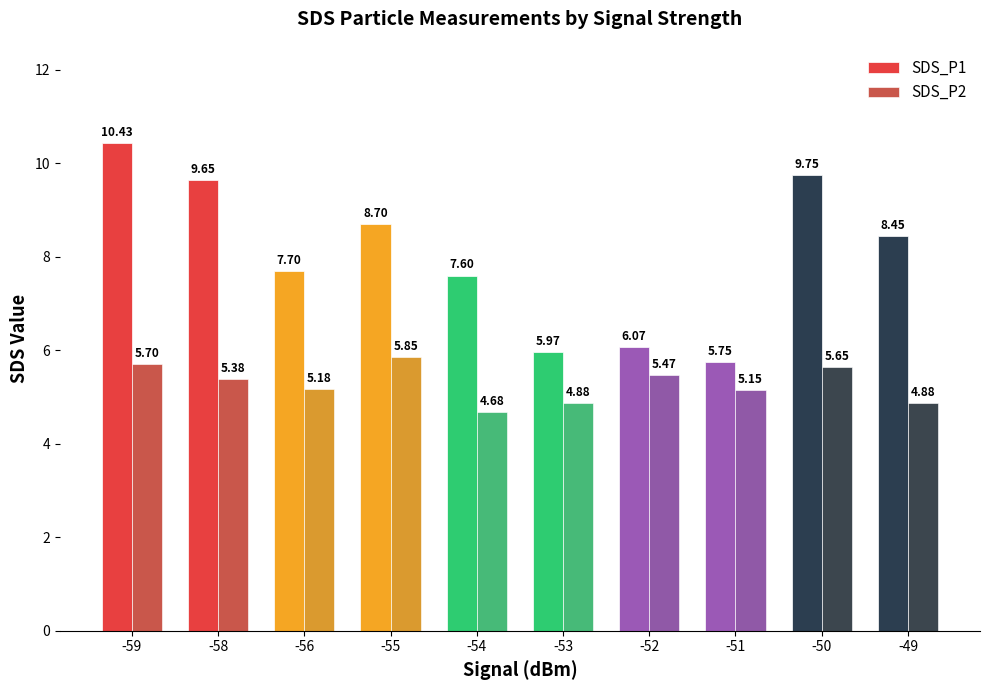

What is the difference between the SDS_P1 values at -52 and -55?

2.6